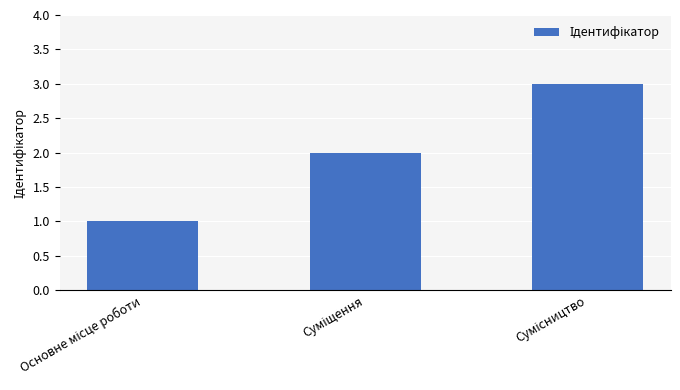

What is the value of the 3rd bar from the left?

3